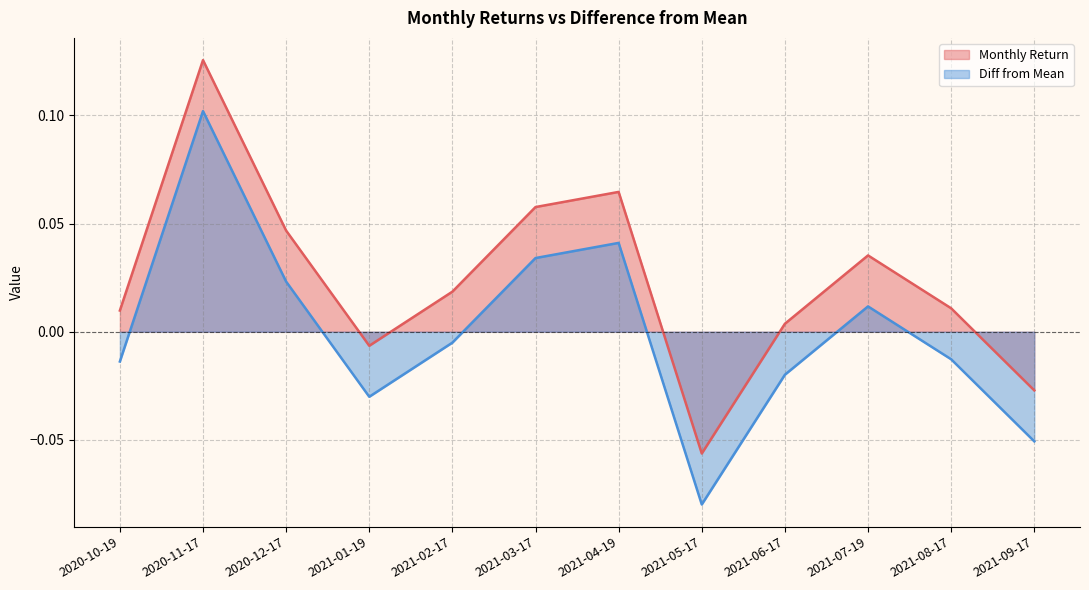

At which label does Monthly Return first exceed 0?

2020-10-19